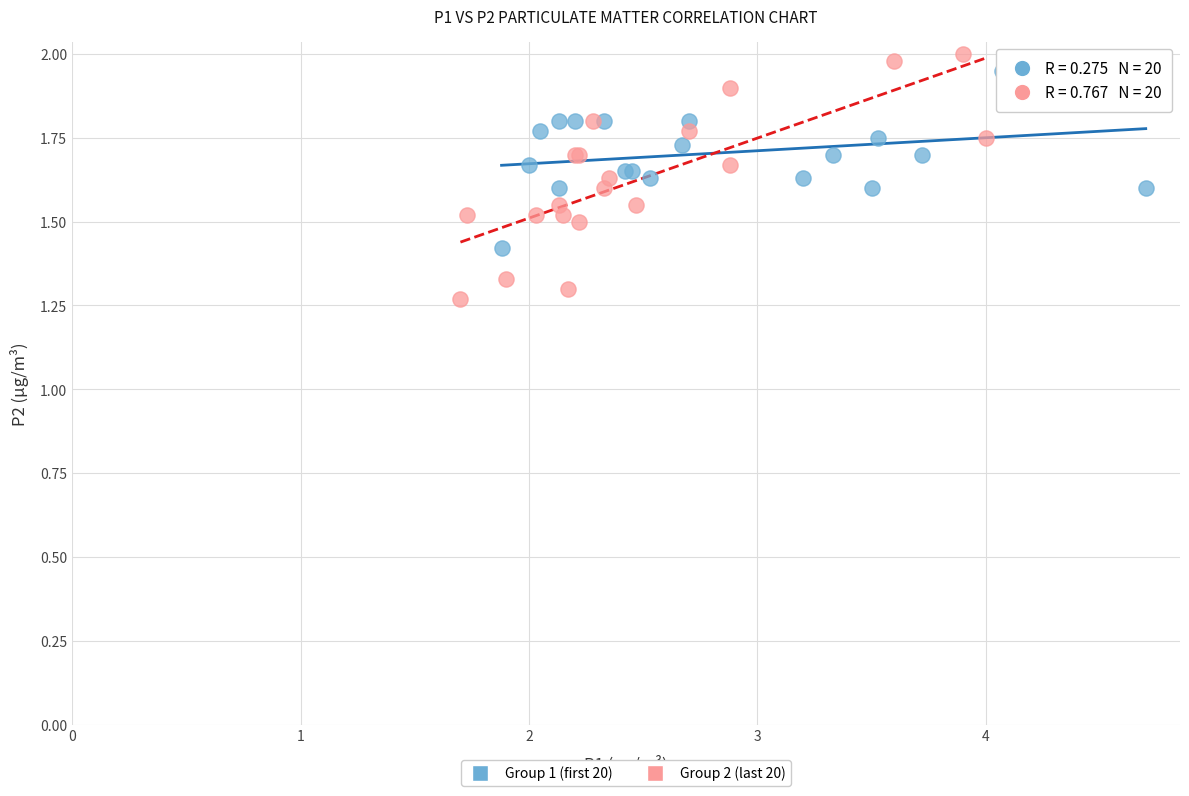

Which series reaches the minimum Y coordinate?

Group 2 (last 20)